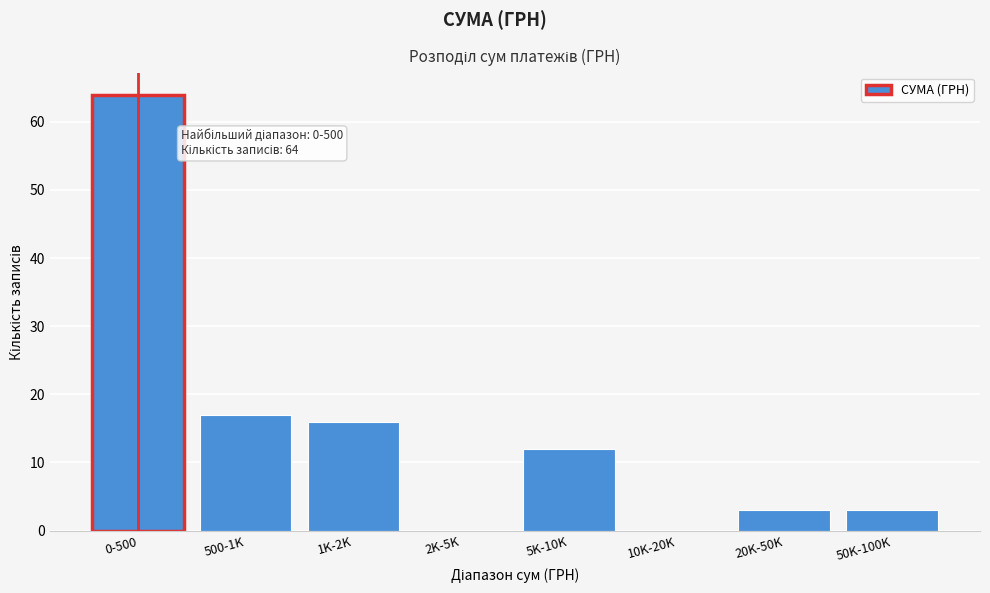

Reading left to right, what are all the values shown in this chart?

0-500=64	500-1K=17	1K-2K=16	2K-5K=0	5K-10K=12	10K-20K=0	20K-50K=3	50K-100K=3